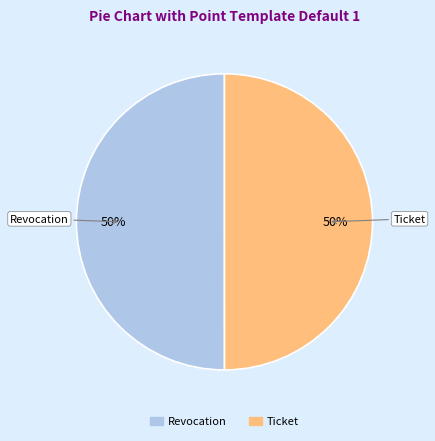

What percentage is the Revocation slice, to the nearest percent?

50%